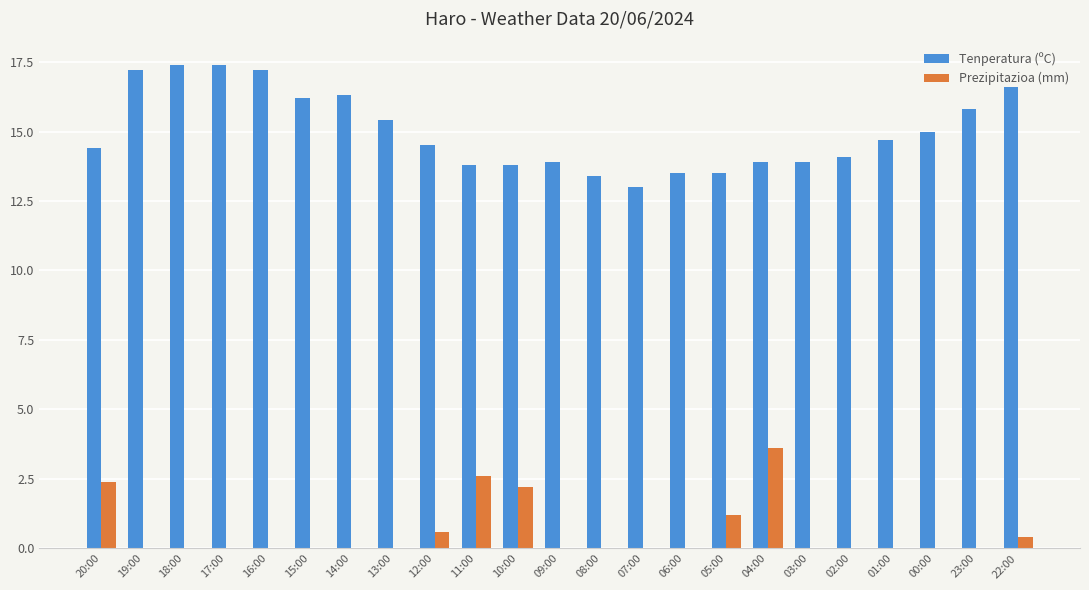

Between 20:00 and 12:00, which series saw the biggest shift?

Prezipitazioa (mm)